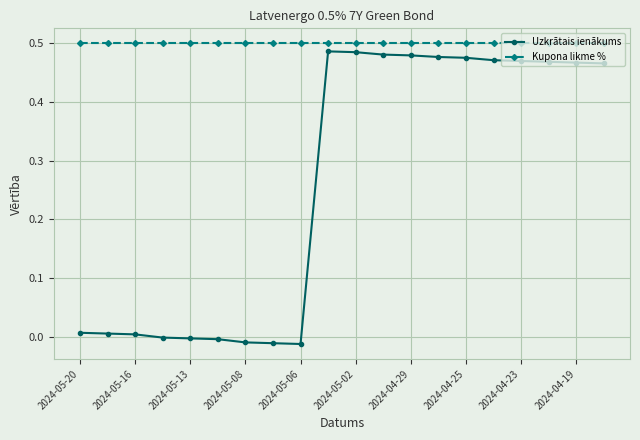

Which series has the largest range (max minus min)?

Uzkrātais ienākums